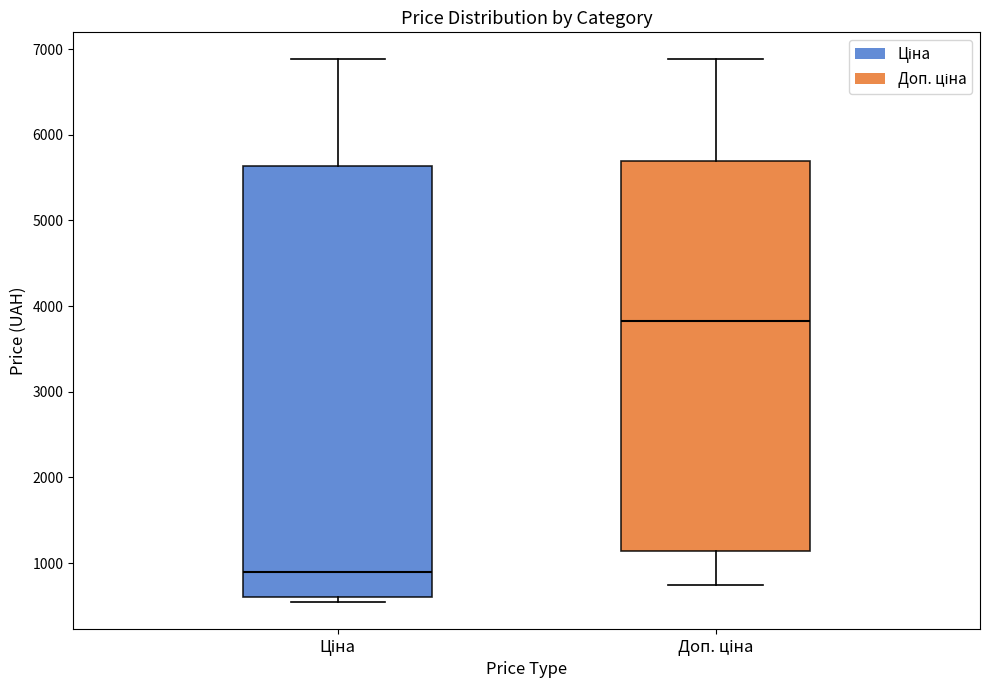

Where is the lower edge of the box for Доп. ціна on the y-axis? The values are not printed on the chart, so give them approximately, as read against the axis.

1100